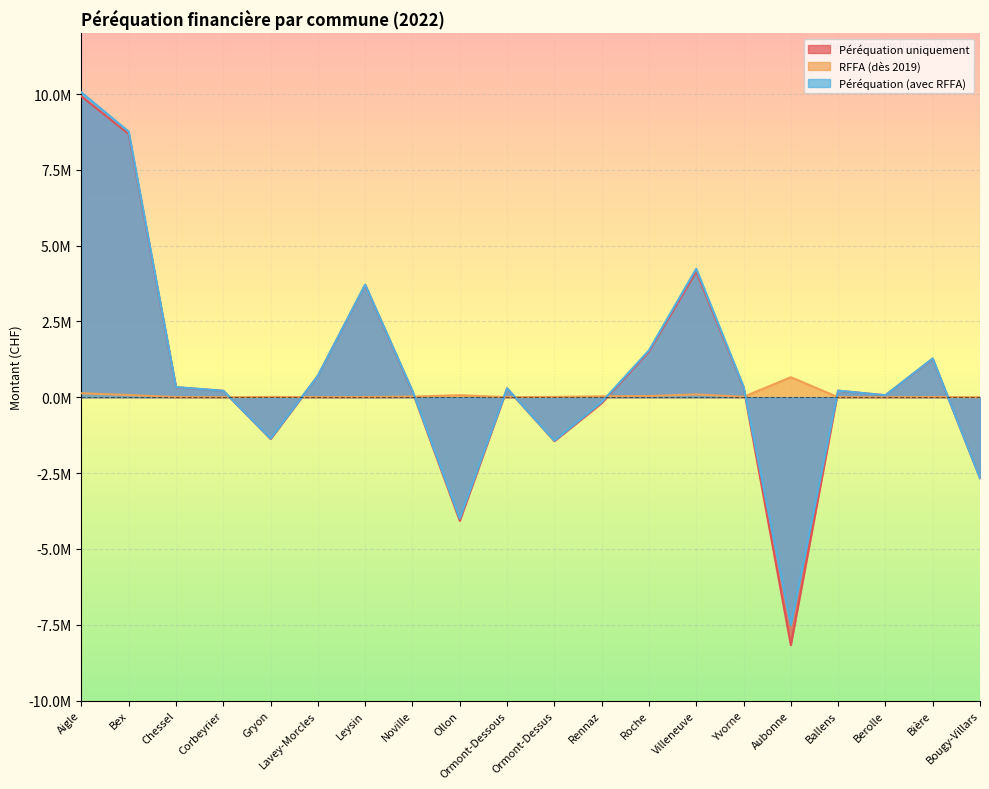

What is the total value across all series at Aigle?

20113343.9